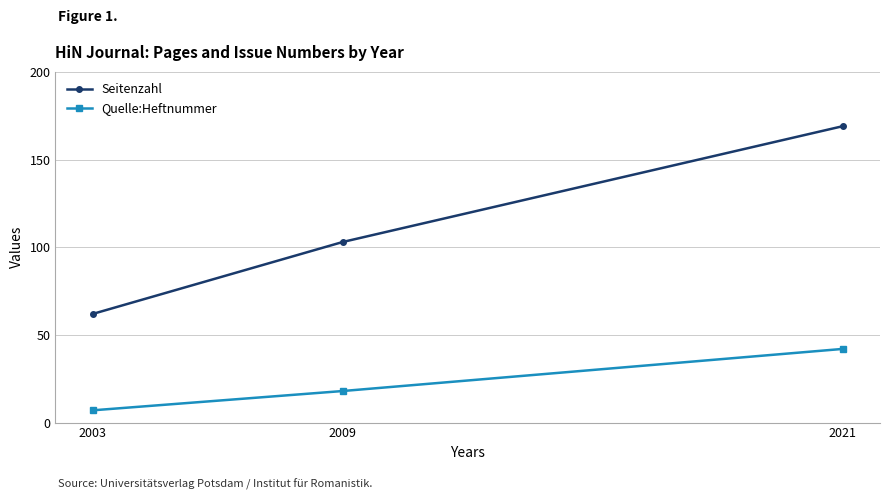

Which series changed the most between 2009 and 2021?

Seitenzahl